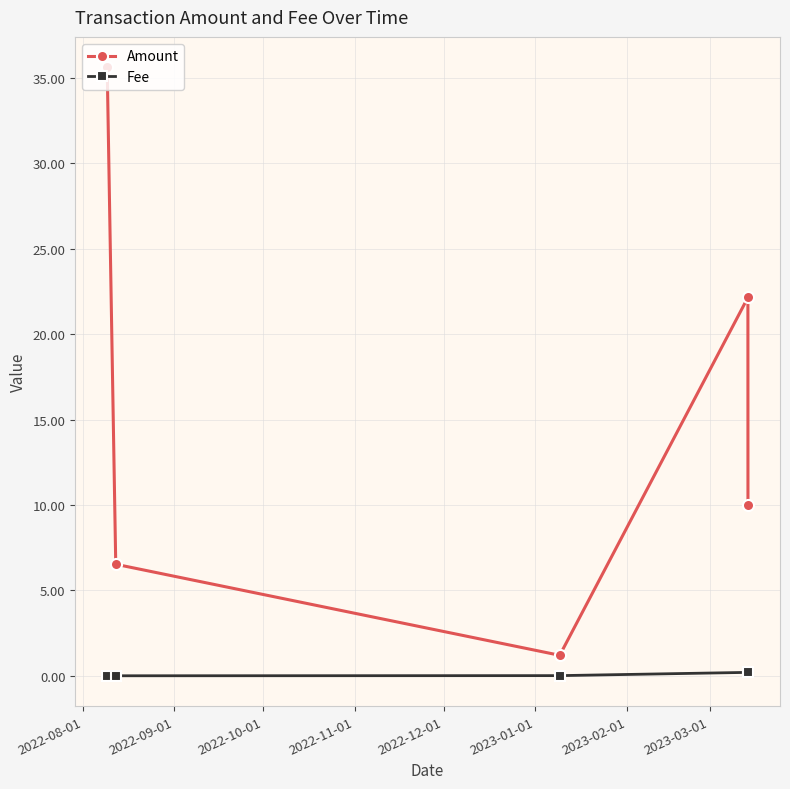

In Fee, how many points are lower than both neighbors (excluding endpoints)?

1